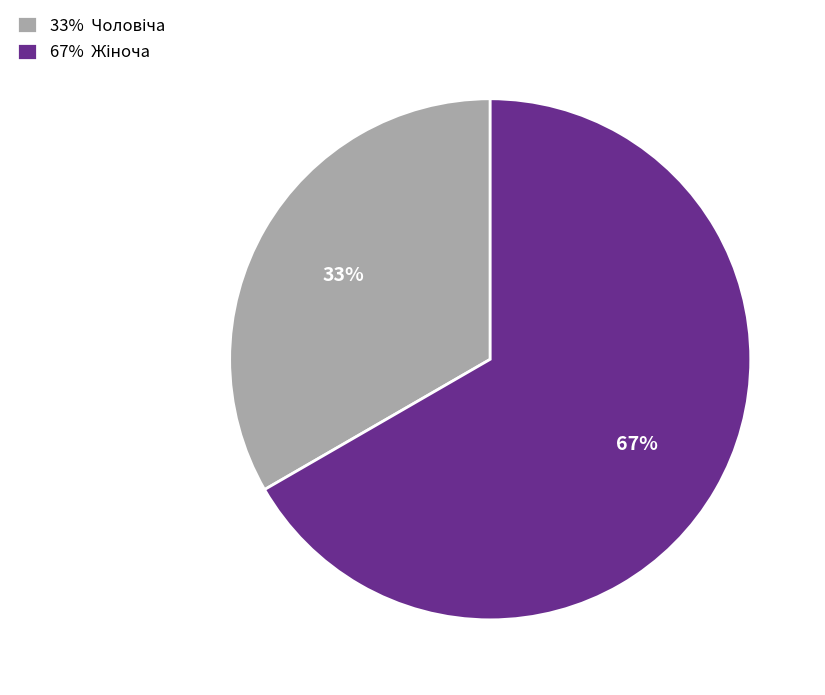

Is there any slice that represents more than half of the pie?

Yes